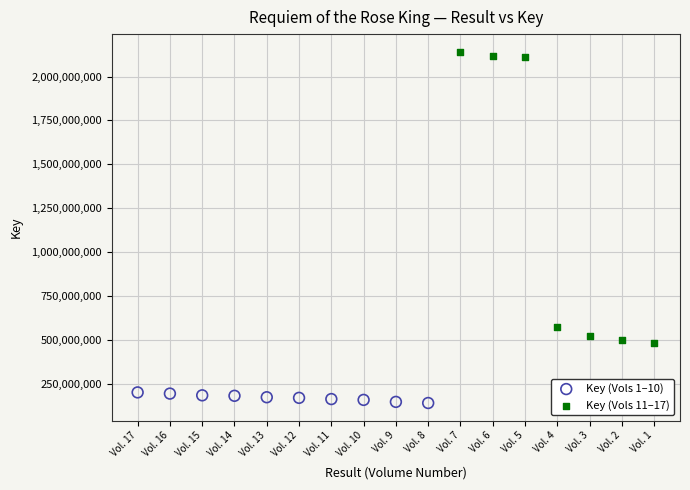

Which series reaches the maximum Y coordinate?

Key (Vols 11–17)